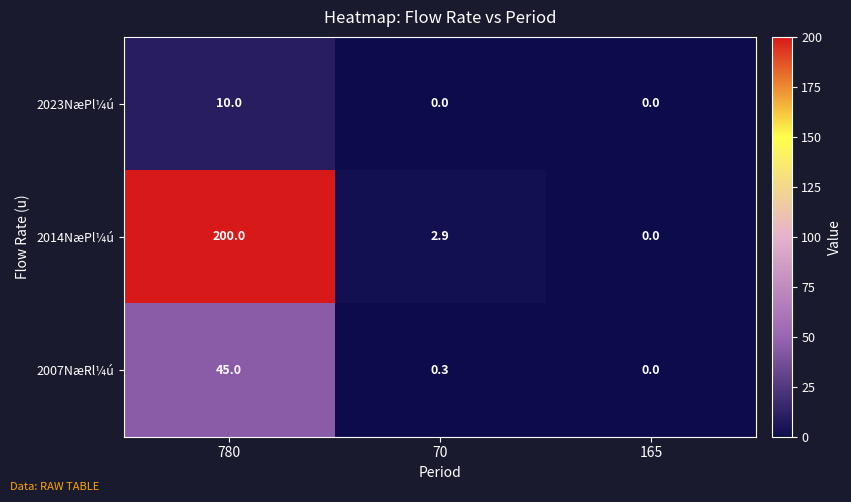

The 2007NæRl¼ú series shows 45.0 at 780. True or false?

True